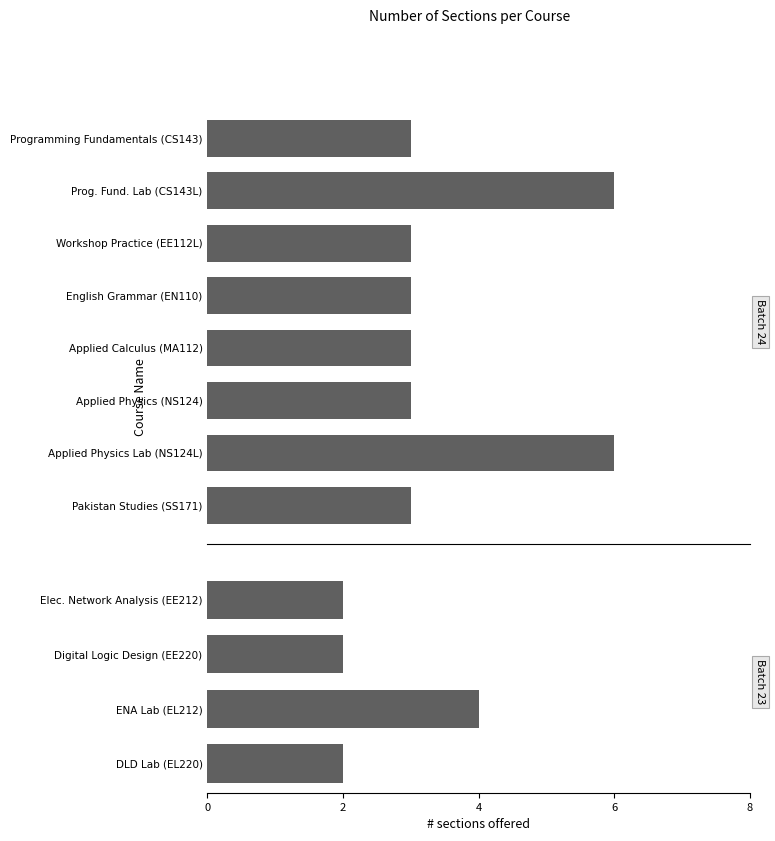

Which has a higher value, NS124L-Lab or CS143L?

CS143L